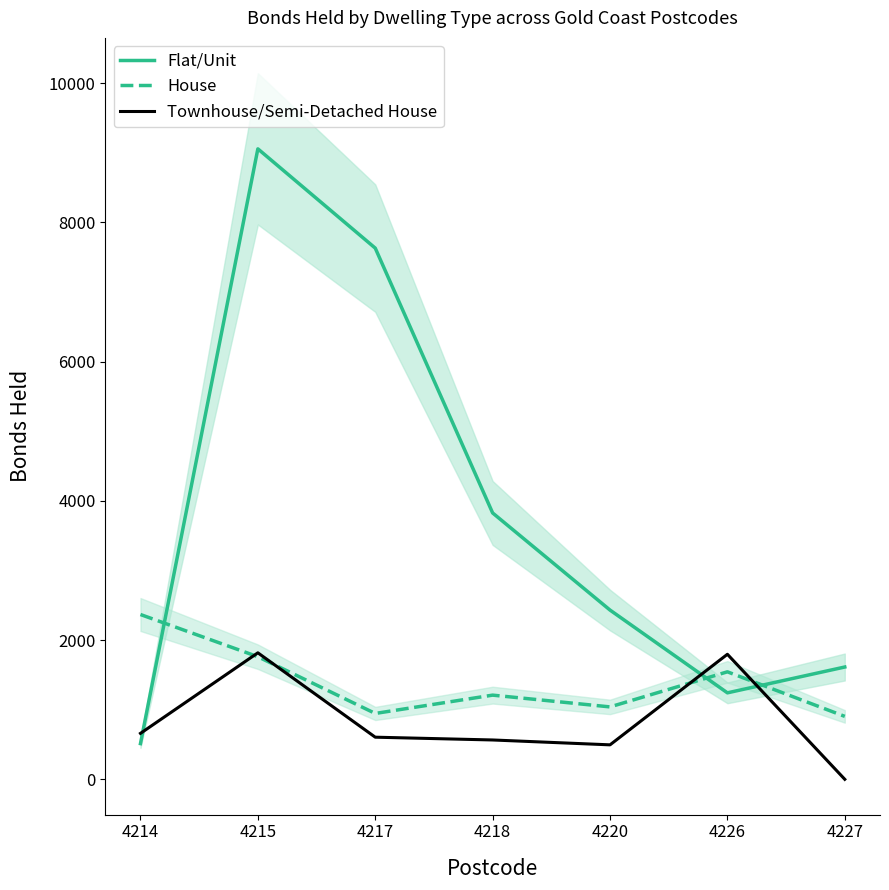

What is the spread (max minus min) of values at 4220?

1936